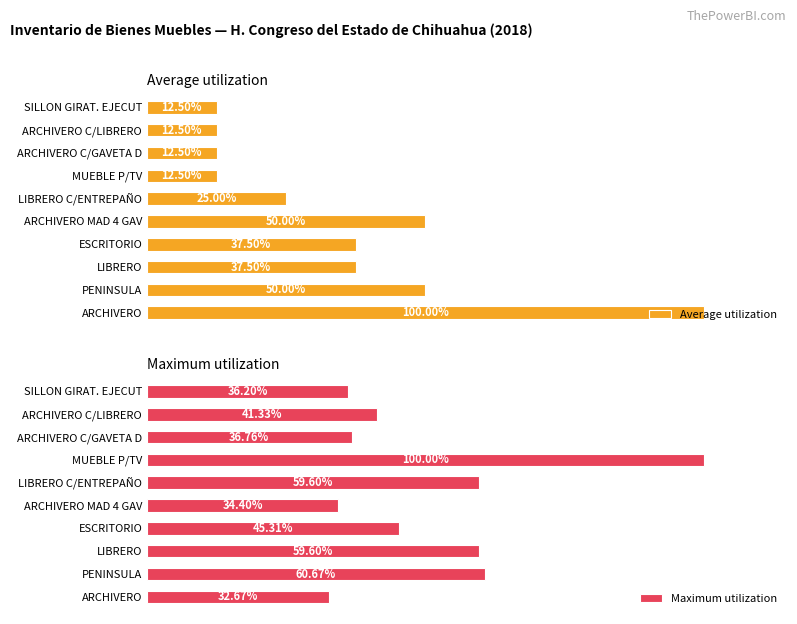

Reading left to right, list all the values displayed in this chart.

Average utilization: 100.0	50.0	37.5	37.5	50.0	25.0	12.5	12.5	12.5	12.5
Maximum utilization: 32.7	60.7	59.6	45.3	34.4	59.6	100.0	36.8	41.3	36.2